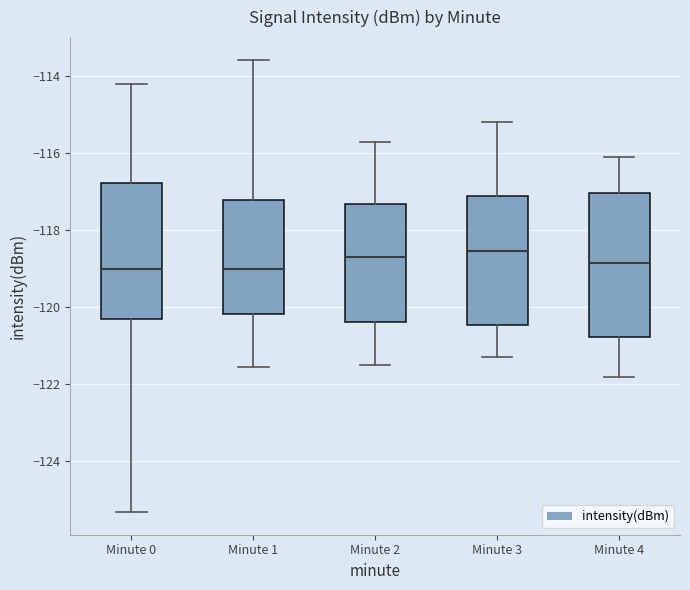

Where is the upper edge of the box for Minute 1 on the y-axis? The values are not printed on the chart, so give them approximately, as read against the axis.

-117.2